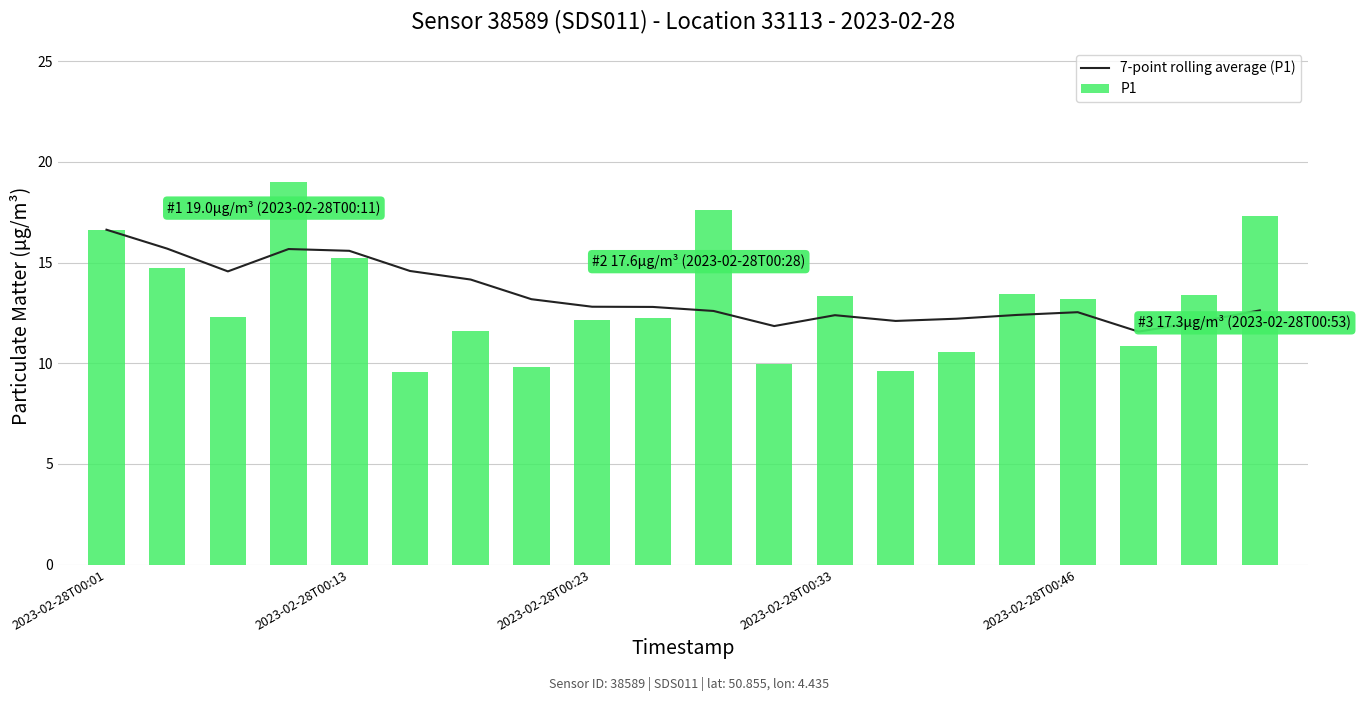

What is the value of the P1 bar at the 2nd from the left?

14.8